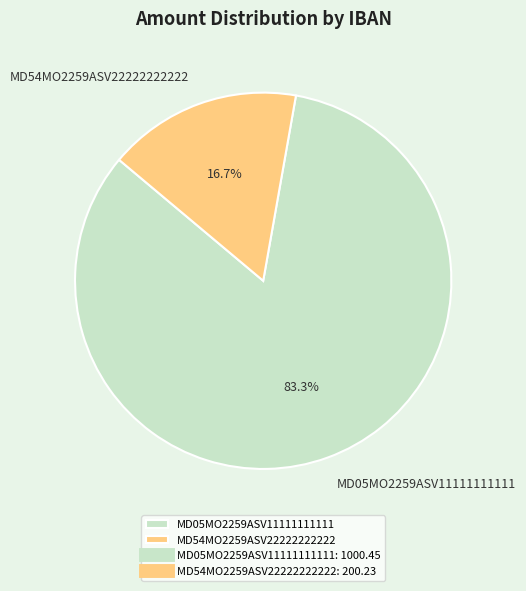

To the nearest percent, what is the difference between the largest and smallest slice percentages?

67%